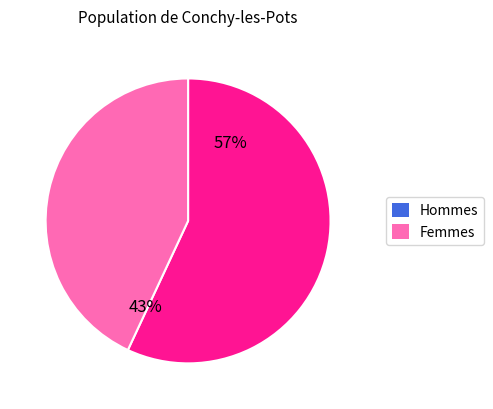

Is there a majority slice in this chart?

Yes